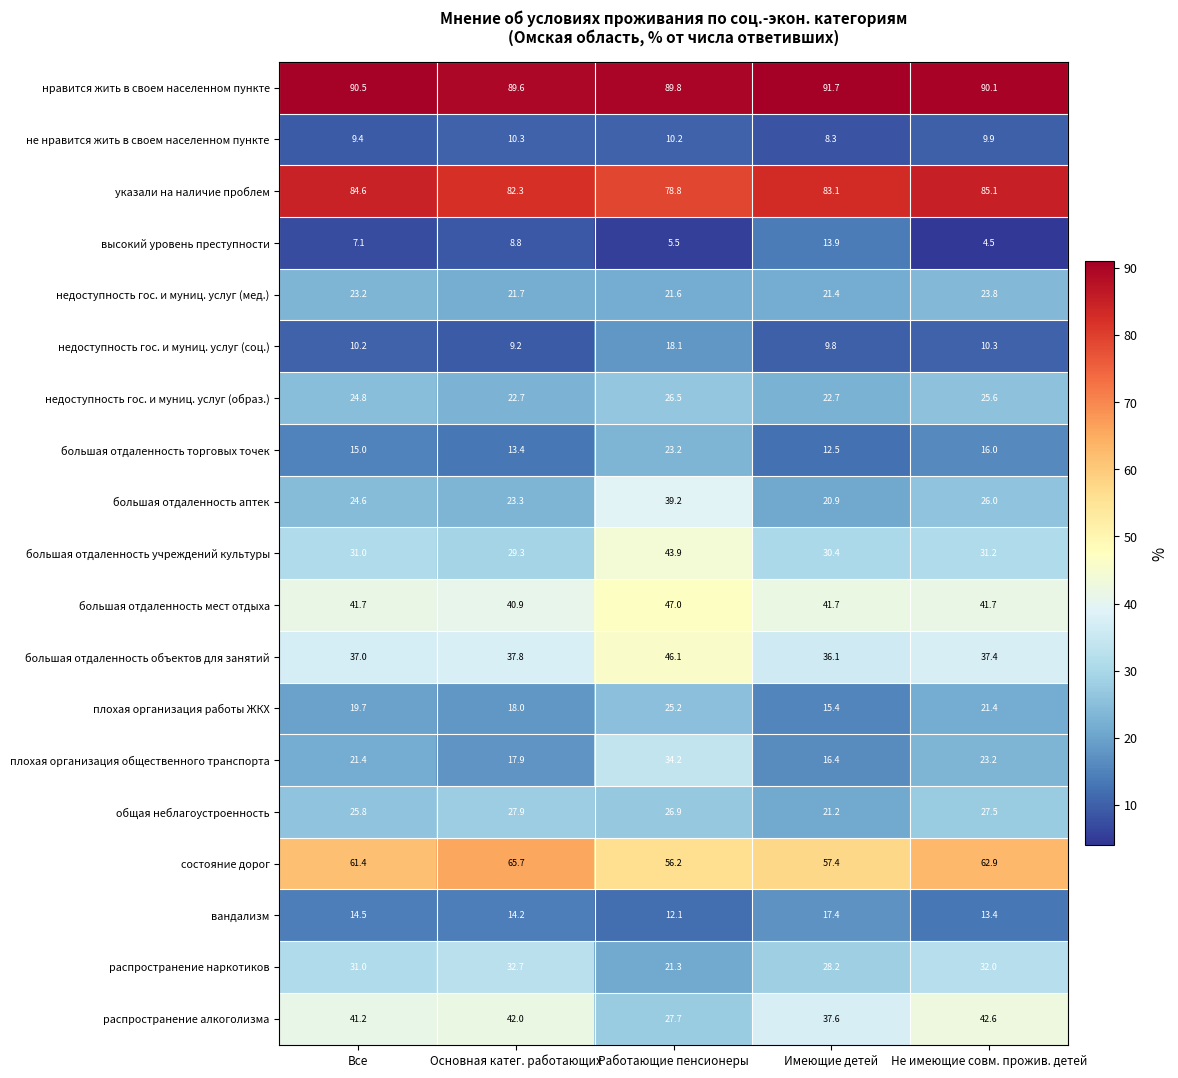

Is it true that плохая организация работы ЖКХ equals 19.7 at Все?

True